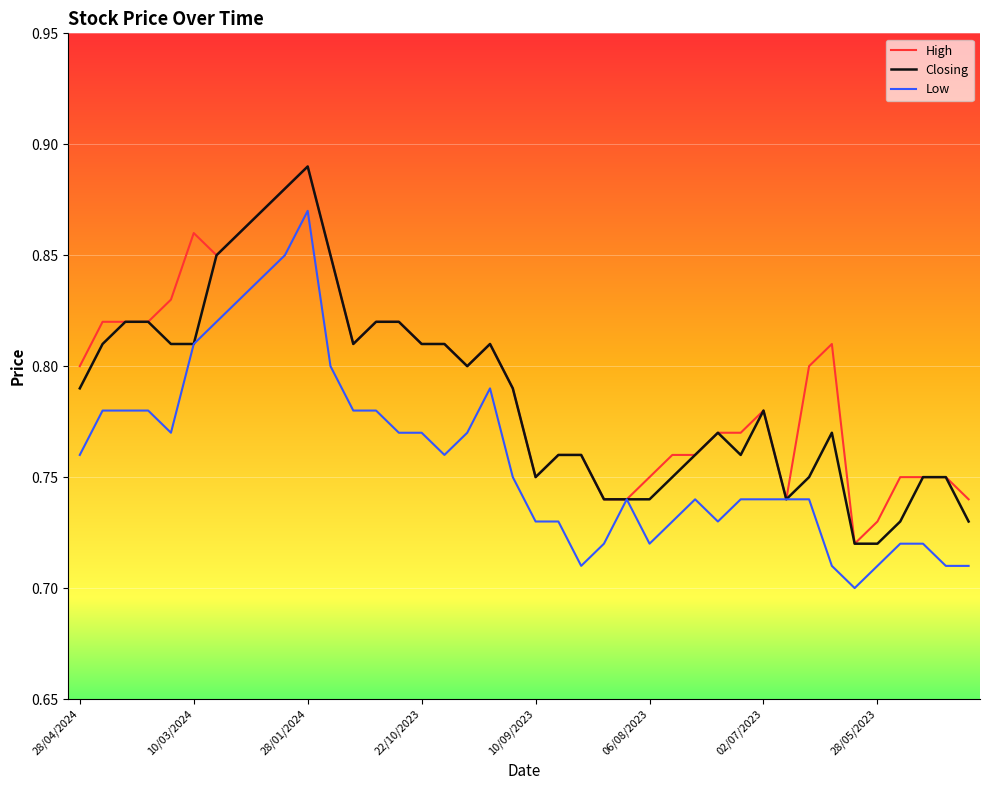

List the series in order of their overall mean, lowest first.

Low, Closing, High